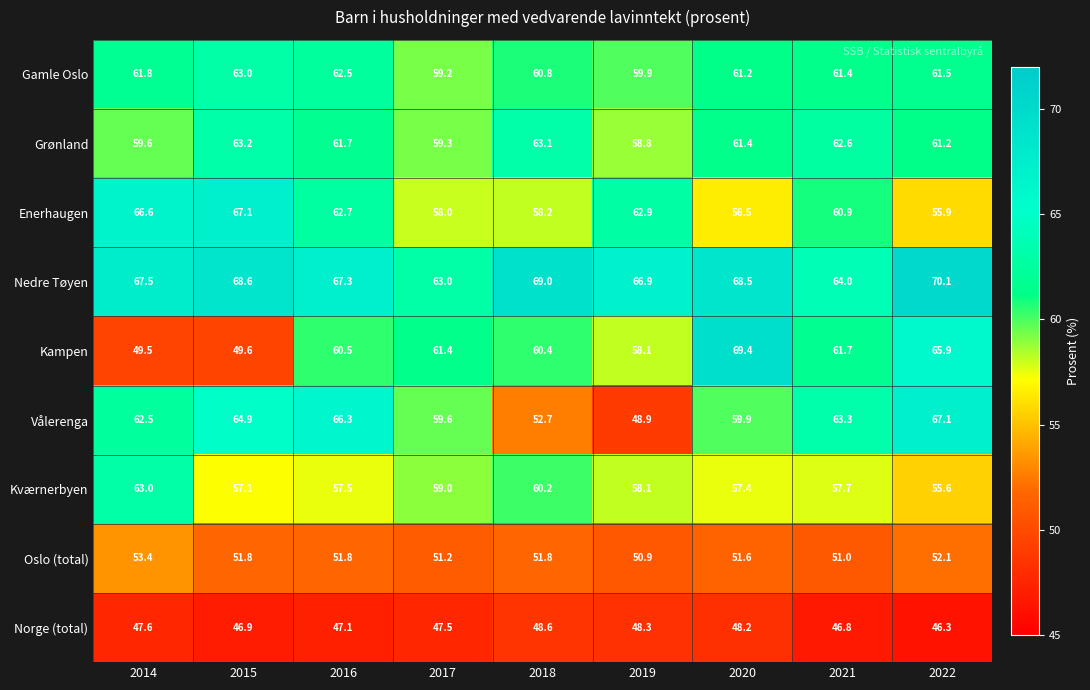

What is the minimum value shown in the chart?

46.3